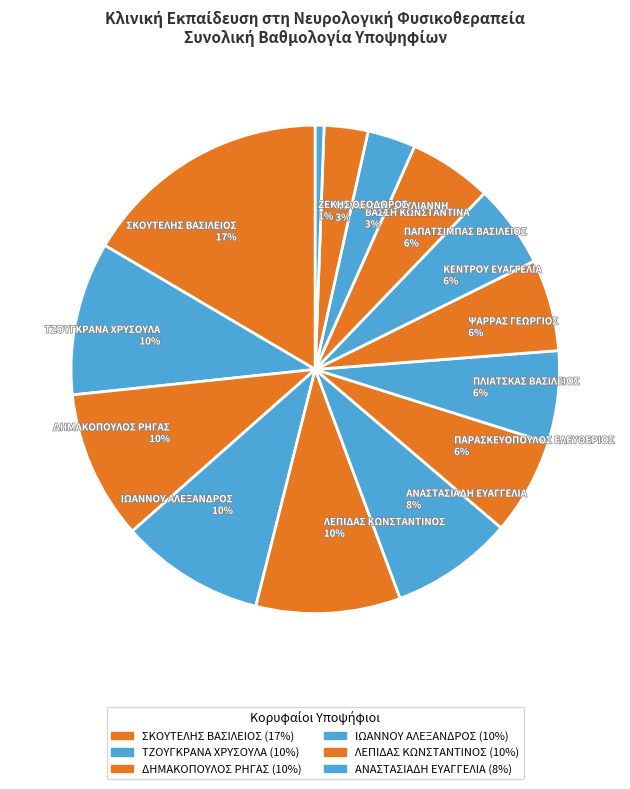

Does ΤΖΟΥΓΚΡΑΝΑ ΧΡΥΣΟΥΛΑ represent more than half of the total?

No